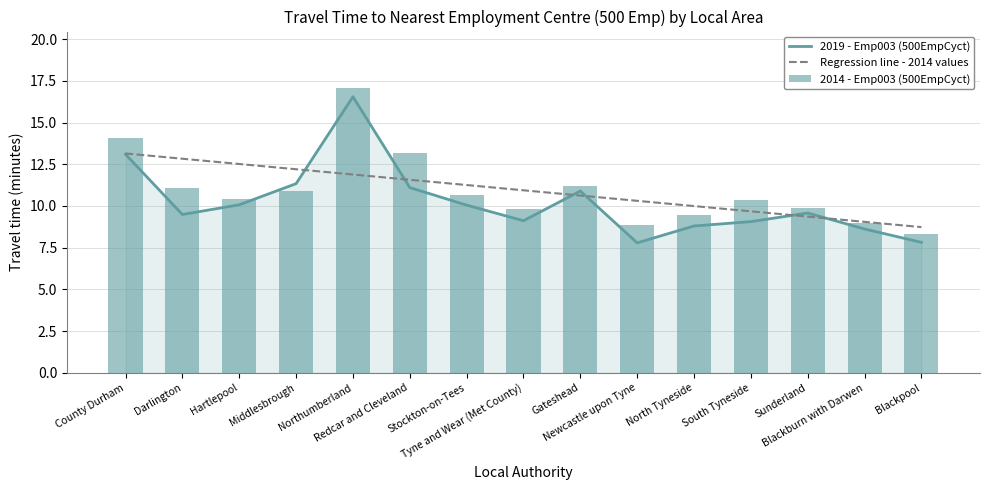

Does the chart contain any negative values?

No